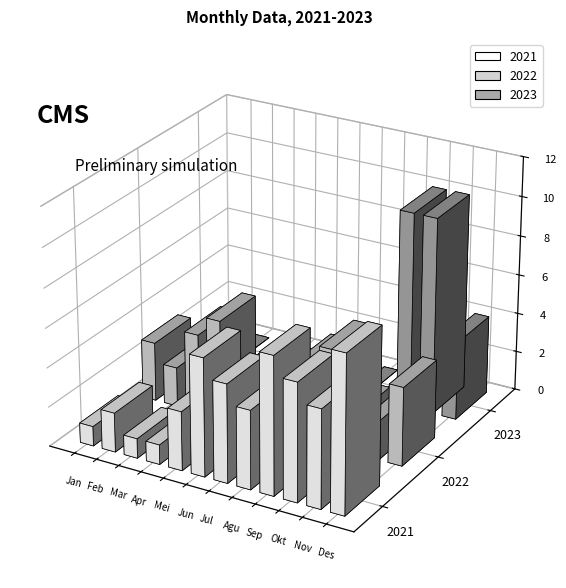

What position from the left is Maret?

3